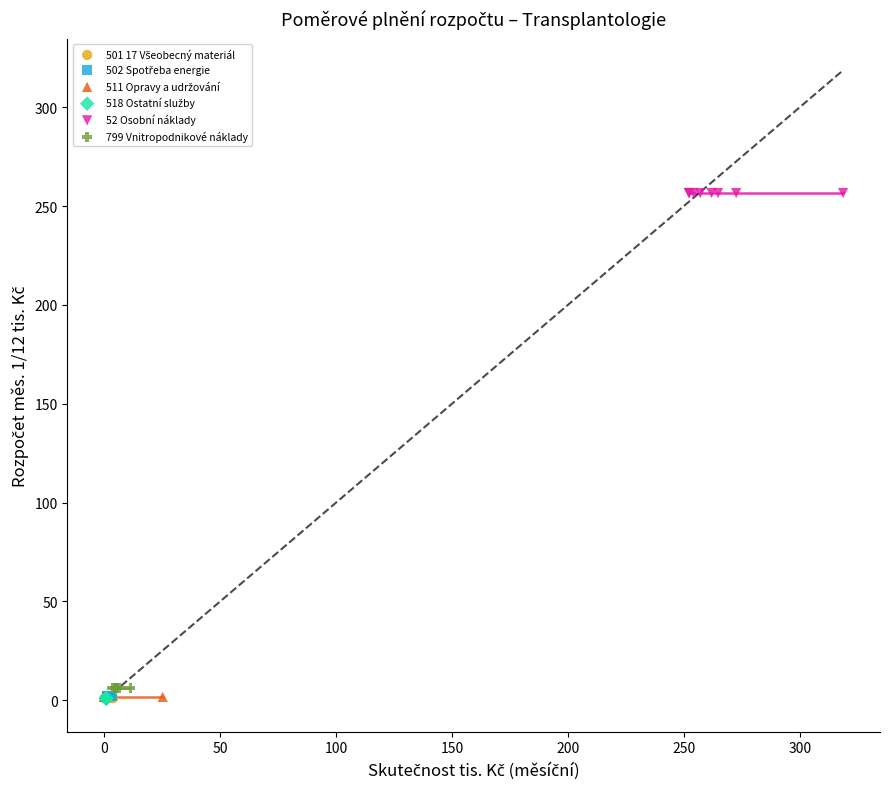

Which series contains the highest Y value?

52 Osobní náklady